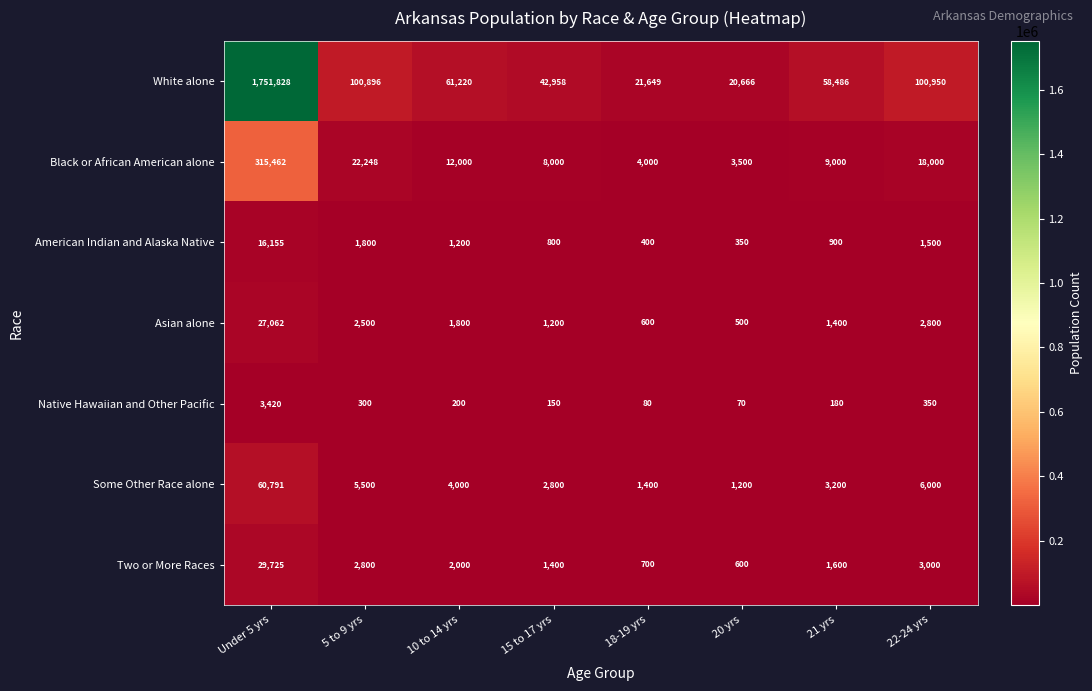

What is the approximate value of Some Other Race alone at Under 5 yrs?

60791